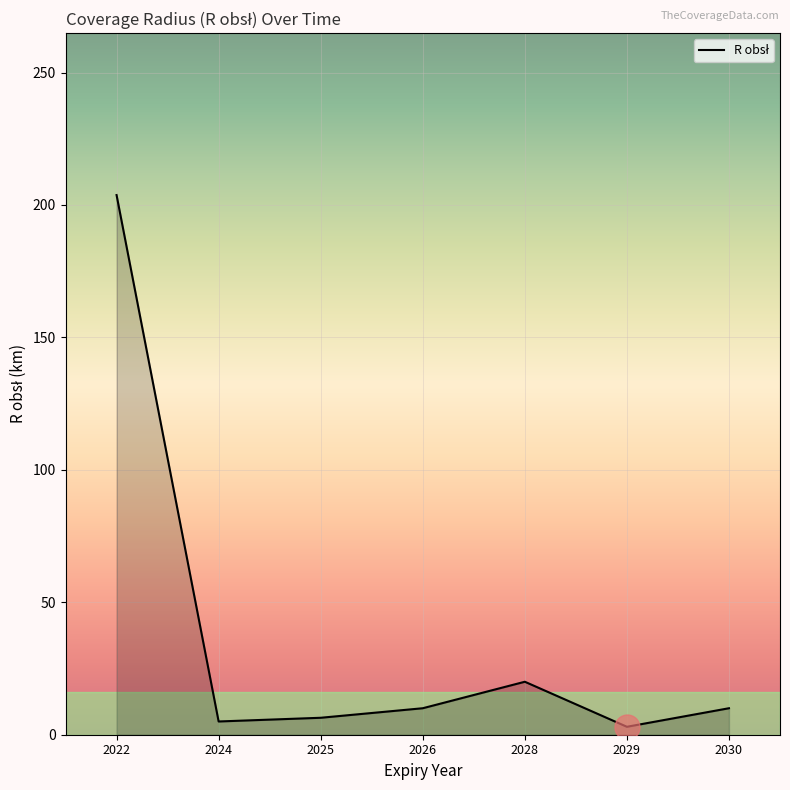

What is the change in value from 2025 to 2030?

+3.6